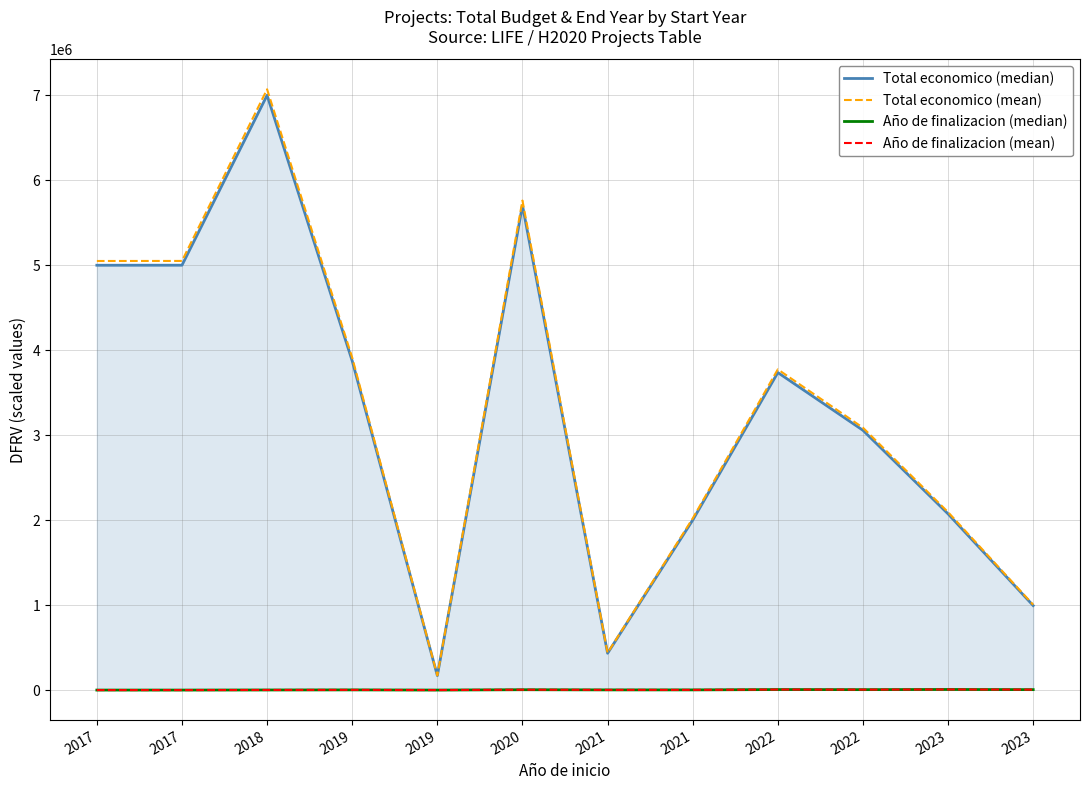

Which series changed the most between 2017 and 2019?

Total economico (mean)